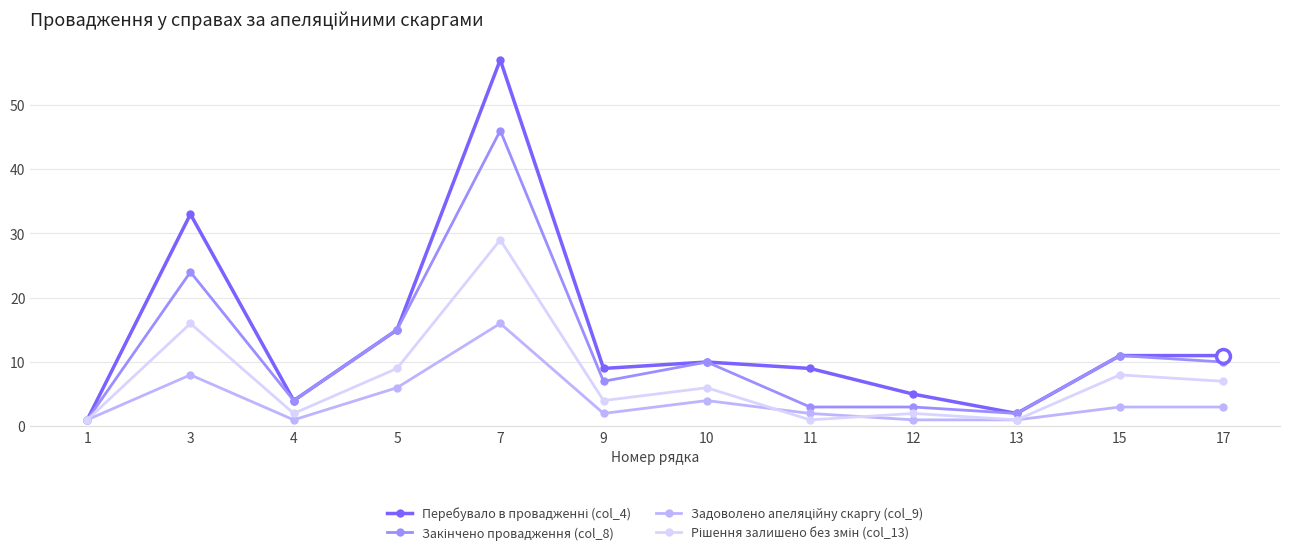

At which category is the sum across all series the highest?

7